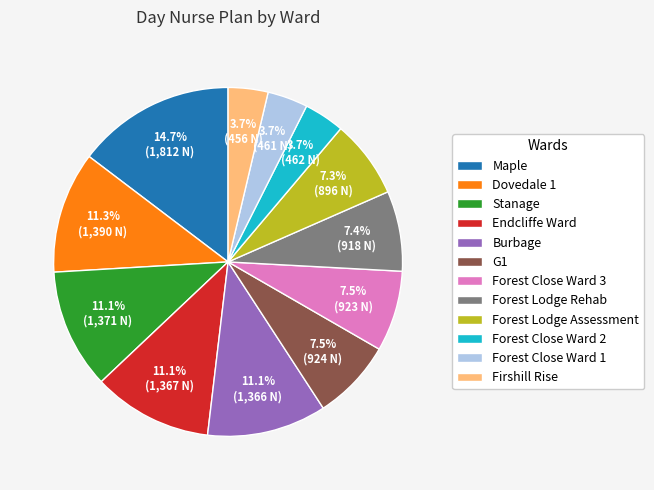

Between Forest Close Ward 2 and Stanage, which is larger?

Stanage